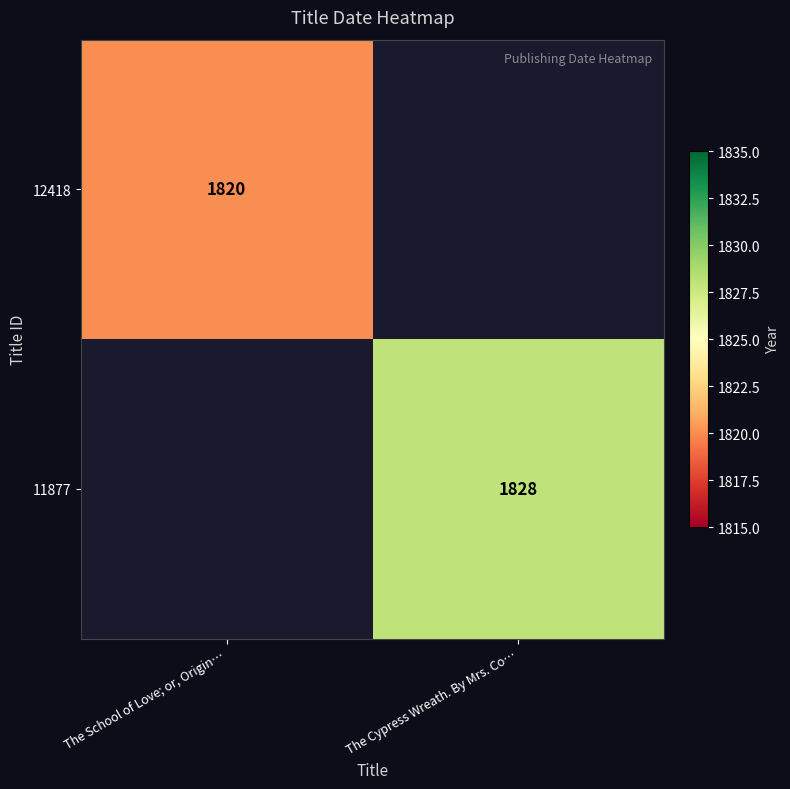

What is the smallest value displayed?

1820.0